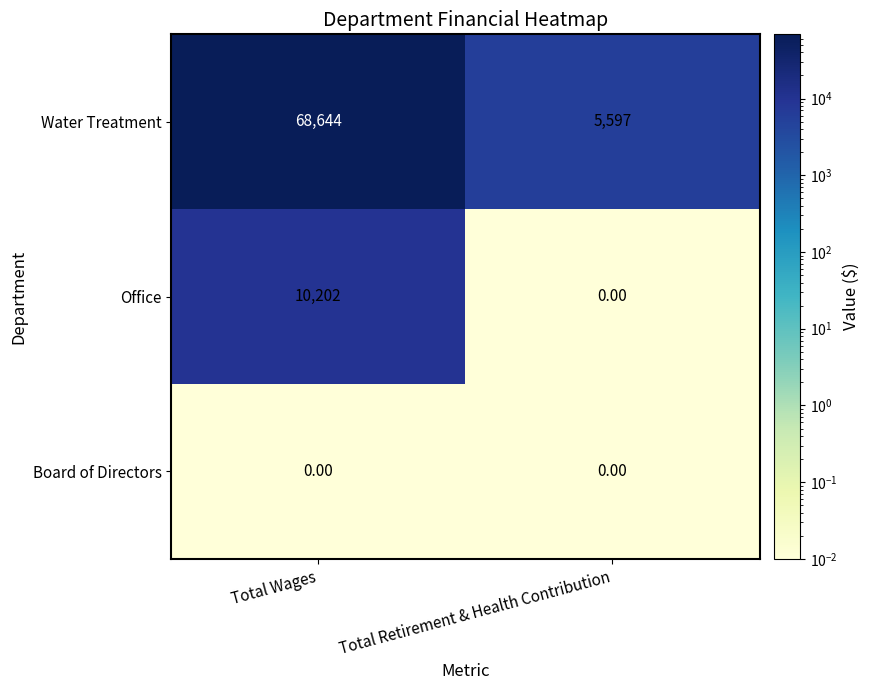

Which series has the largest range (max minus min)?

Water Treatment